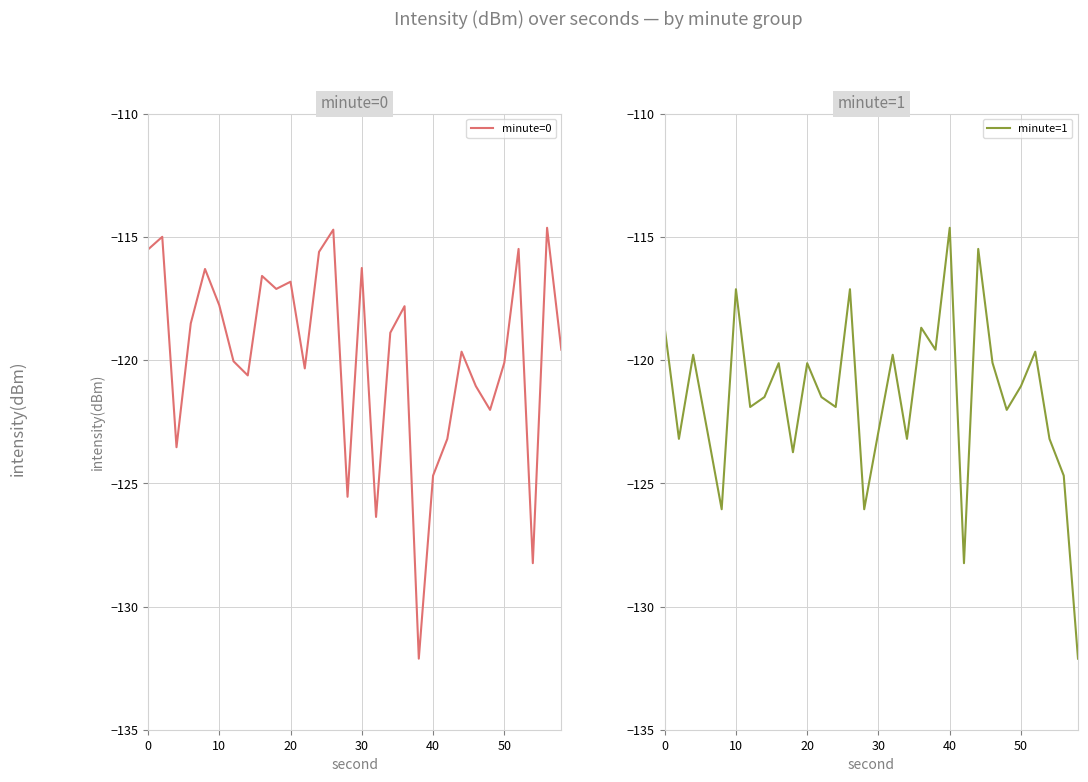

True or false: minute=1 and minute=0 cross at least once.

True